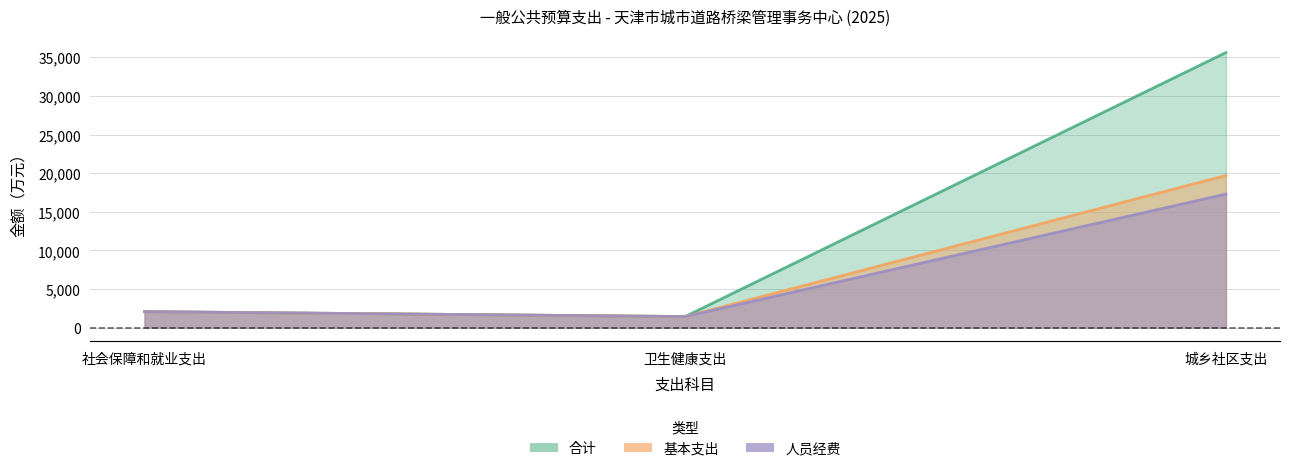

Is the value of 合计 at 城乡社区支出 greater than the value of 基本支出 at 社会保障和就业支出?

Yes